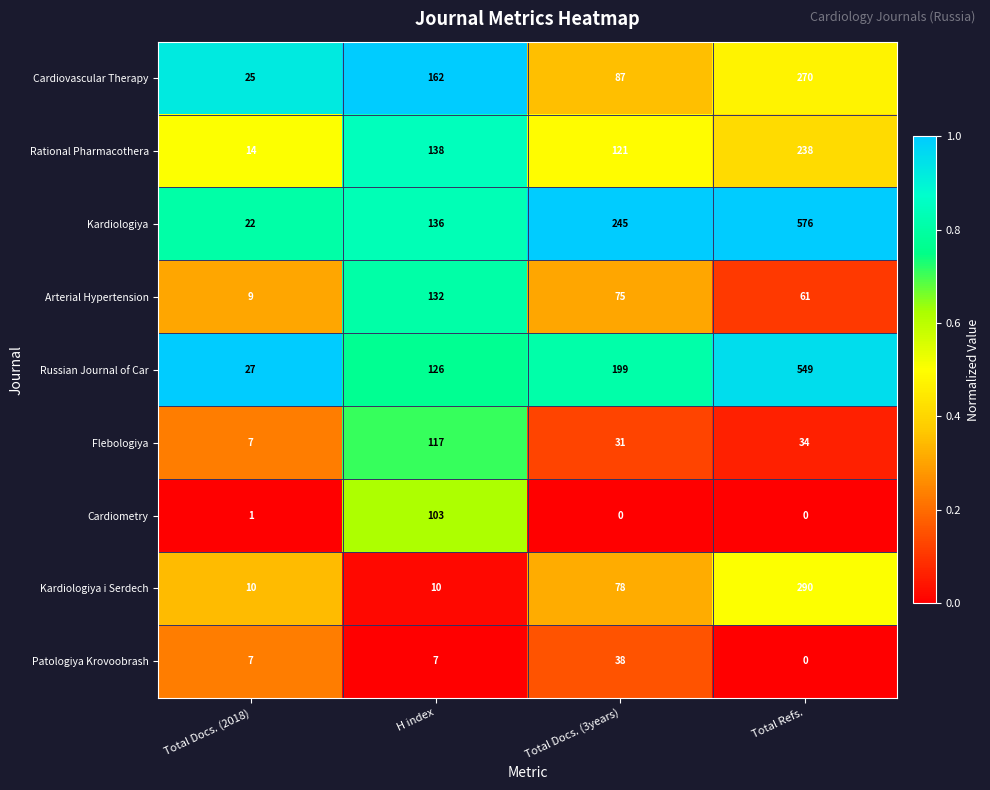

The value of Rational Pharmacothera at Total Docs. (3years) is 121. True or false?

True